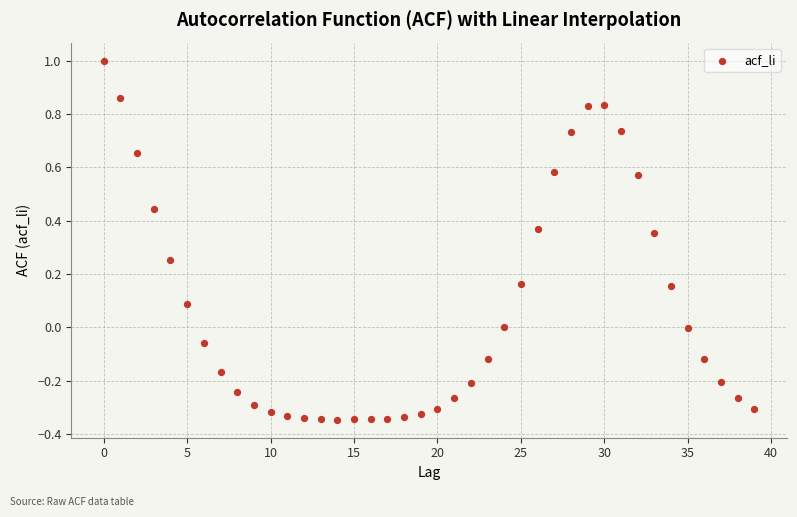

What is the range of Y values (max minus min)?

1.3